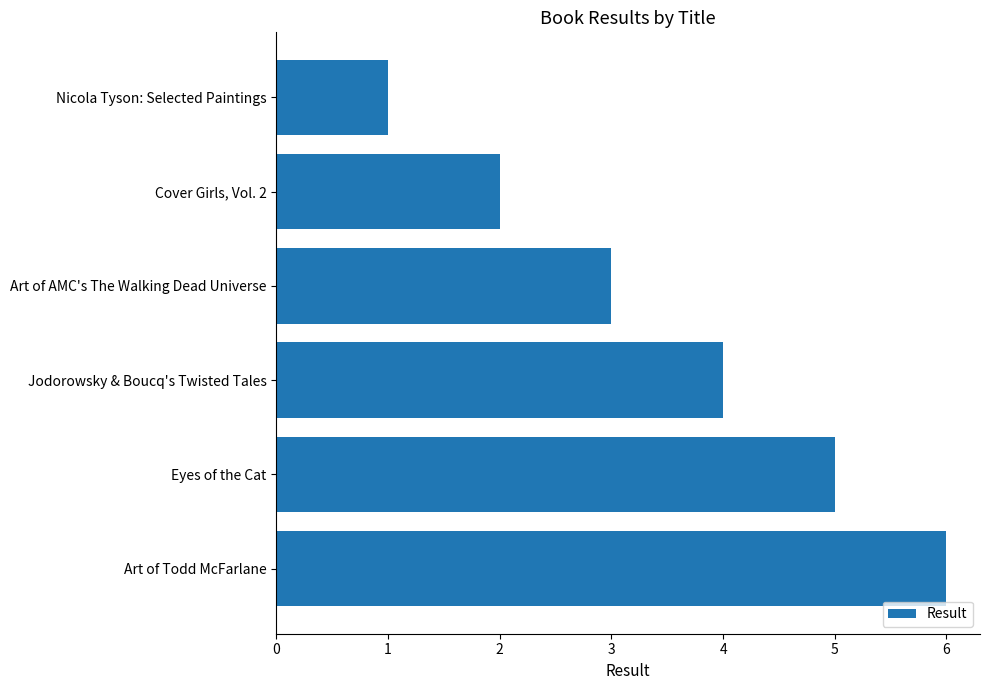

Which has a higher value, Jodorowsky & Boucq's Twisted Tales or Nicola Tyson: Selected Paintings?

Jodorowsky & Boucq's Twisted Tales